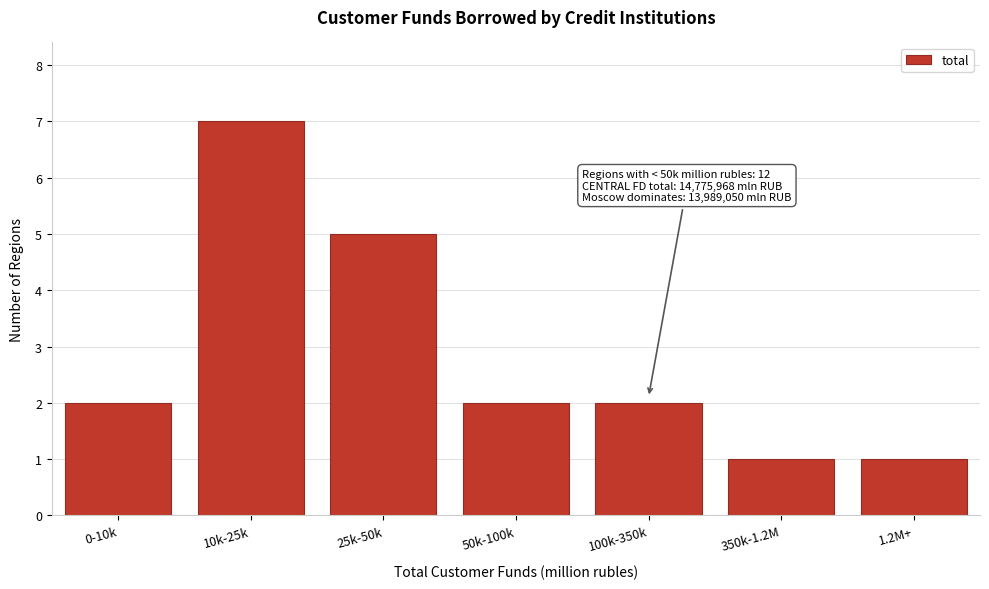

Reading left to right, transcribe all the data shown in this chart.

2	7	5	2	2	1	1